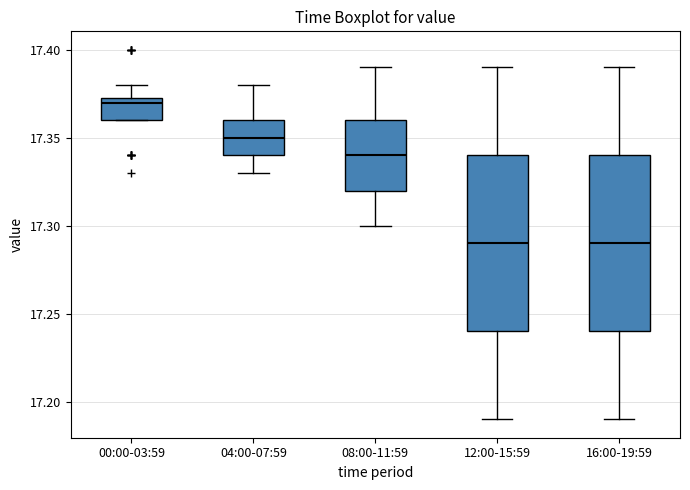

Where does the median line of the box for 08:00-11:59 sit on the y-axis? The values are not printed on the chart, so give them approximately, as read against the axis.

17.340